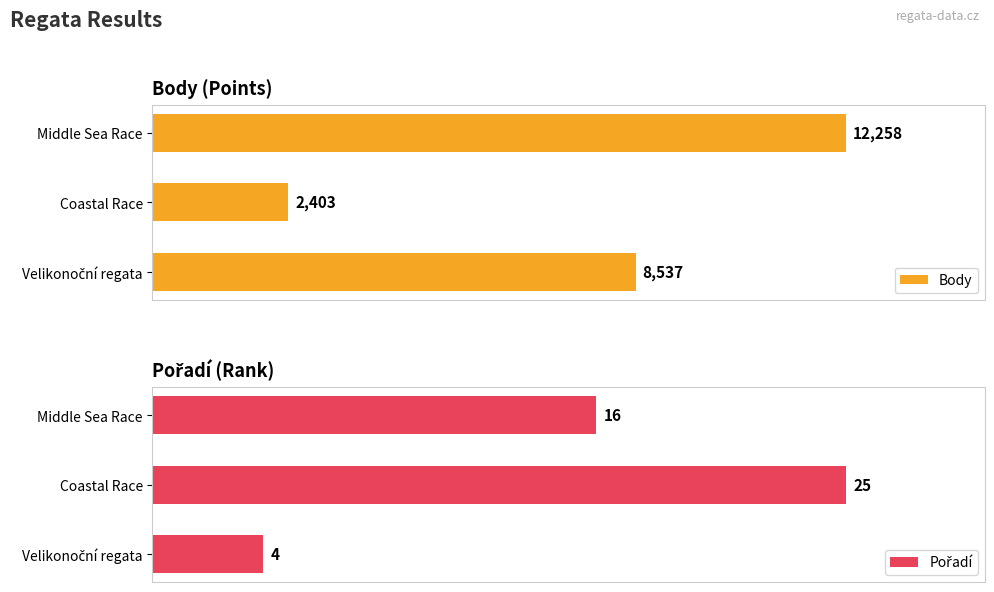

Rank the series at Velikonoční regata from lowest to highest value.

Pořadí, Body